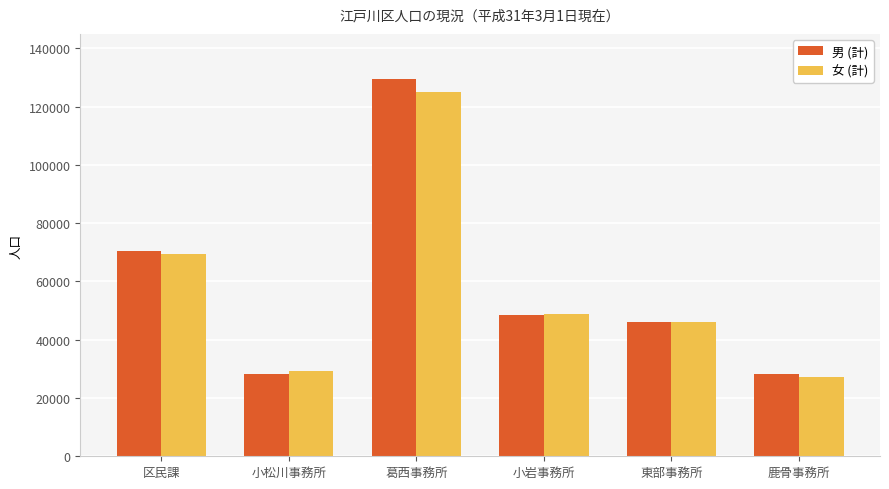

What is the total value across all series at 葛西事務所?

254678